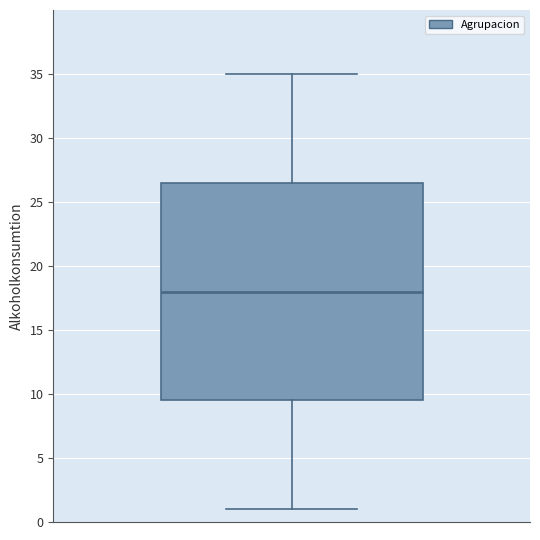

Transcribe this box plot: give where the median line is, the range the box spans, and where the two whiskers end, as read against the y-axis. The values are not printed on the chart, so give them approximately, as read against the axis.

median 18.0, box 9.5 to 26.5, whiskers 1.0 to 35.0